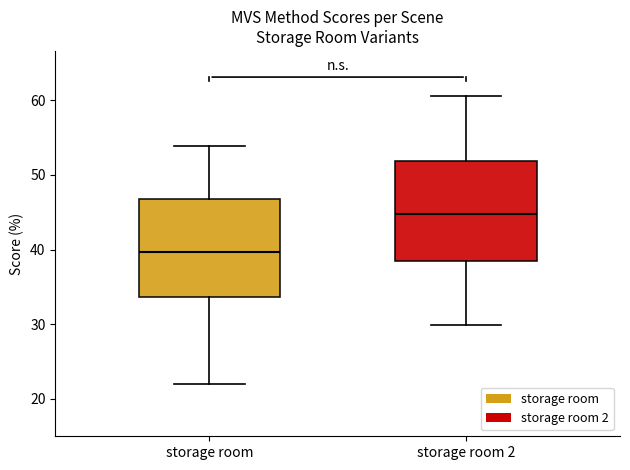

Which box has the lowest median line?

storage room